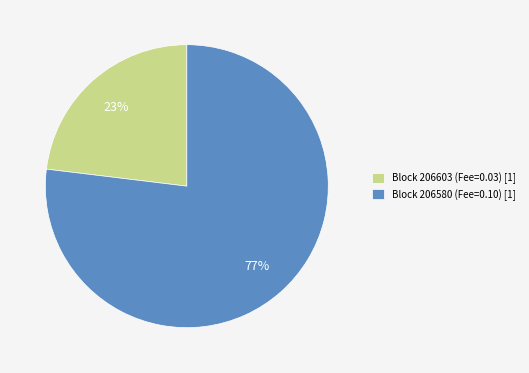

Do Block 206580 (Fee=0.10) [1] and Block 206603 (Fee=0.03) [1] together represent more than half of the pie?

Yes